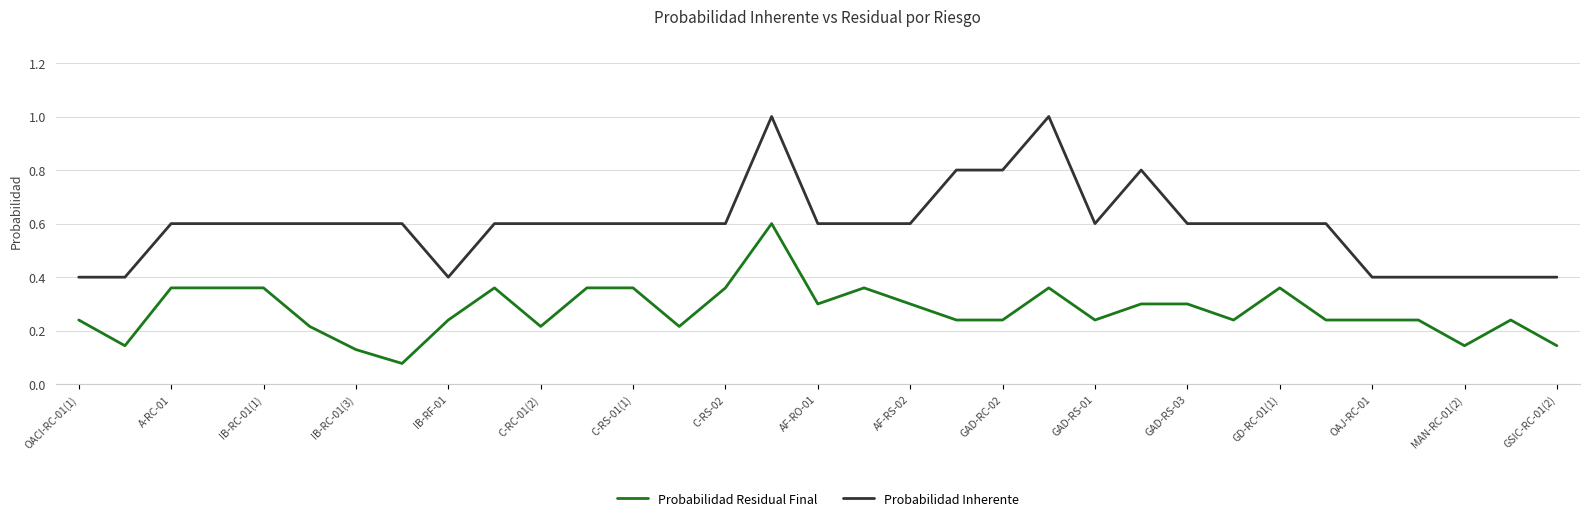

Rank the series by their maximum value, from highest to lowest.

Probabilidad Inherente, Probabilidad Residual Final